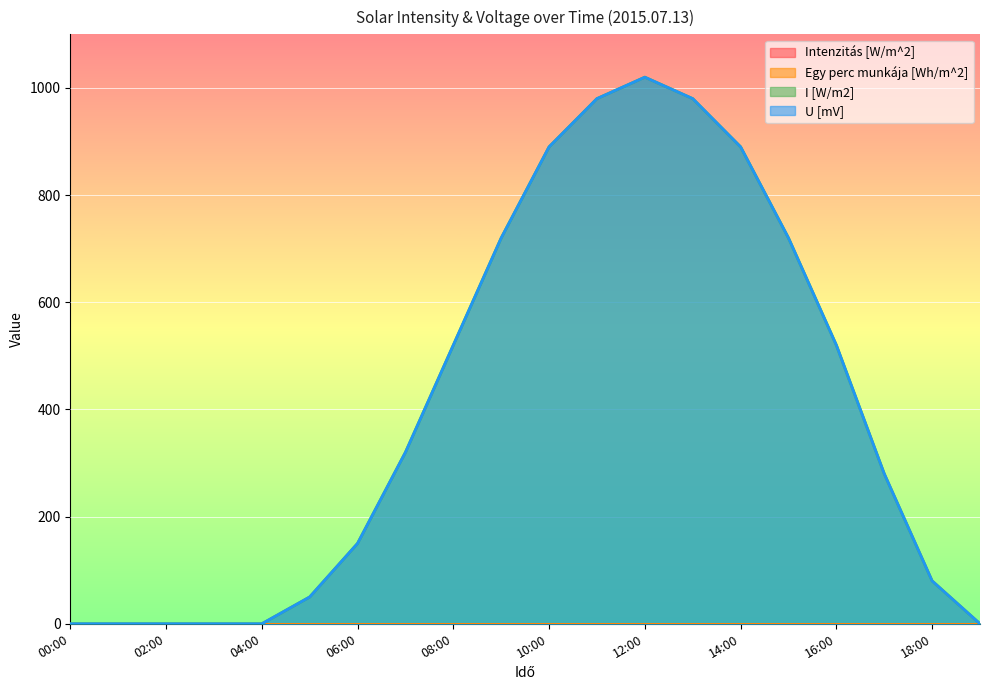

How many values in the I [W/m2] series are below 320?

10